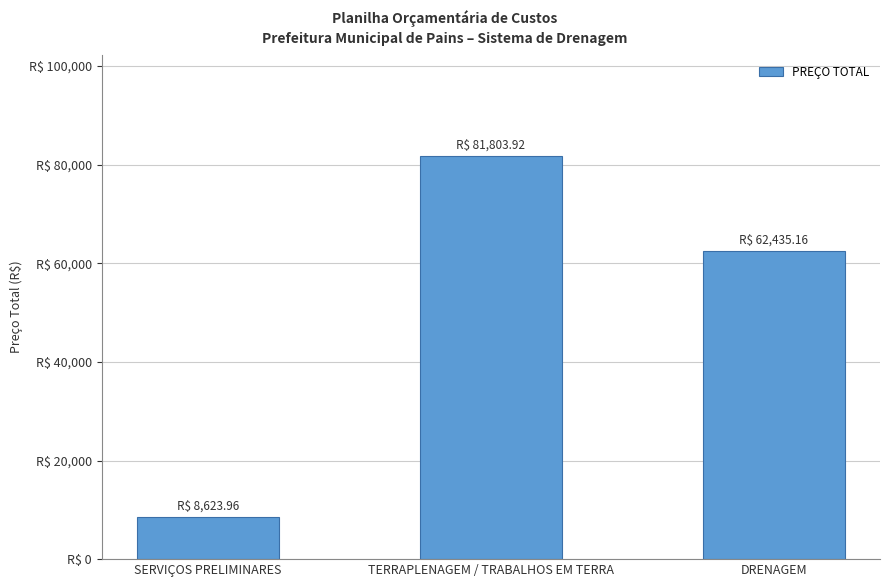

Does the chart contain any negative values?

No